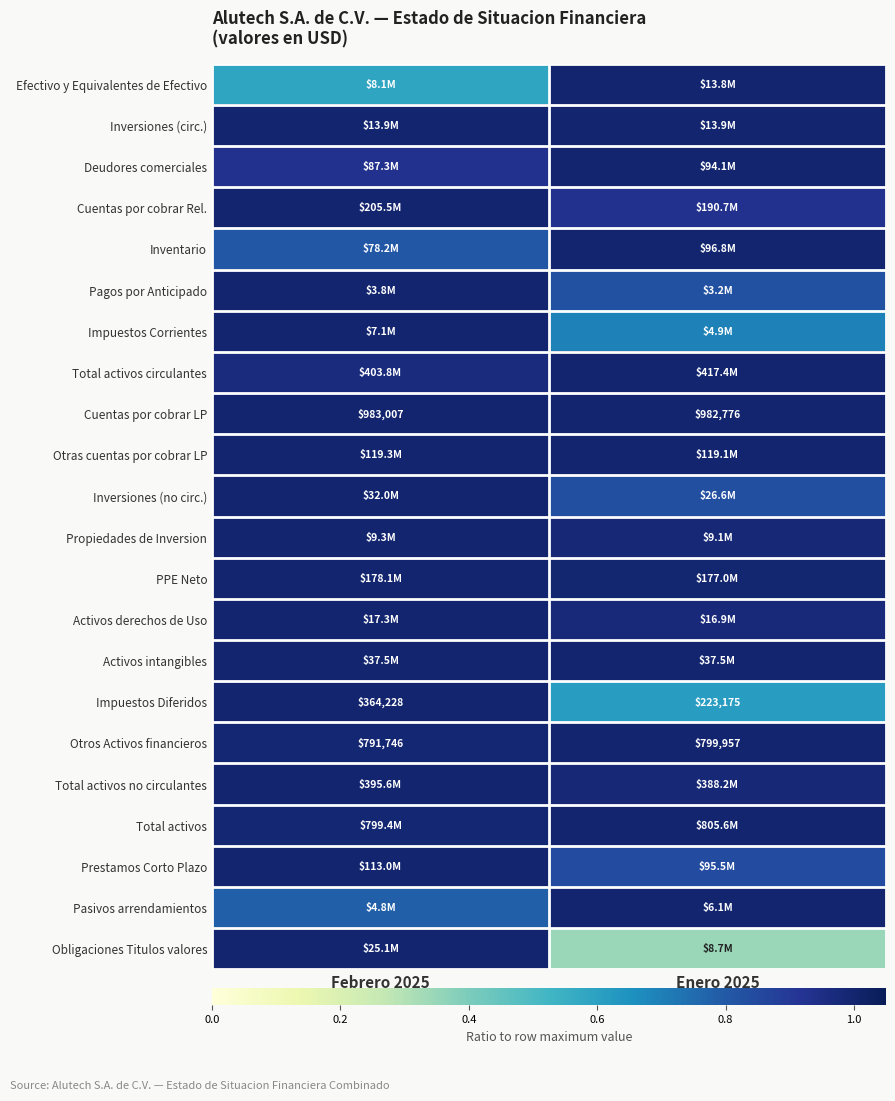

Is the value of Deudores comerciales at Enero 2025 greater than the value of Otros Activos financieros at Febrero 2025?

Yes